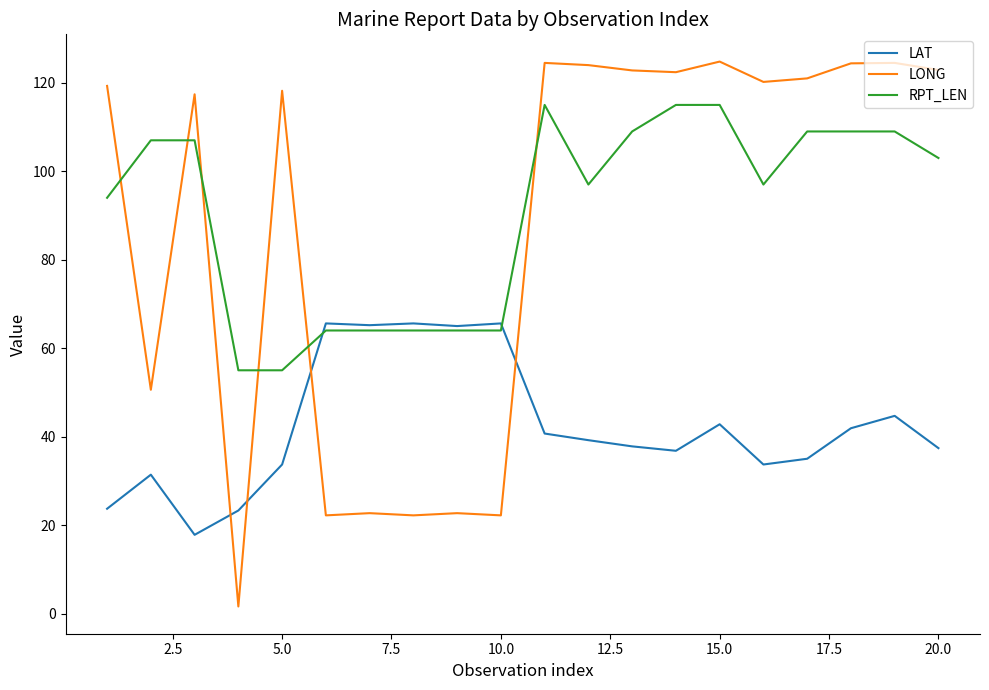

True or false: LONG and LAT cross at least once.

True